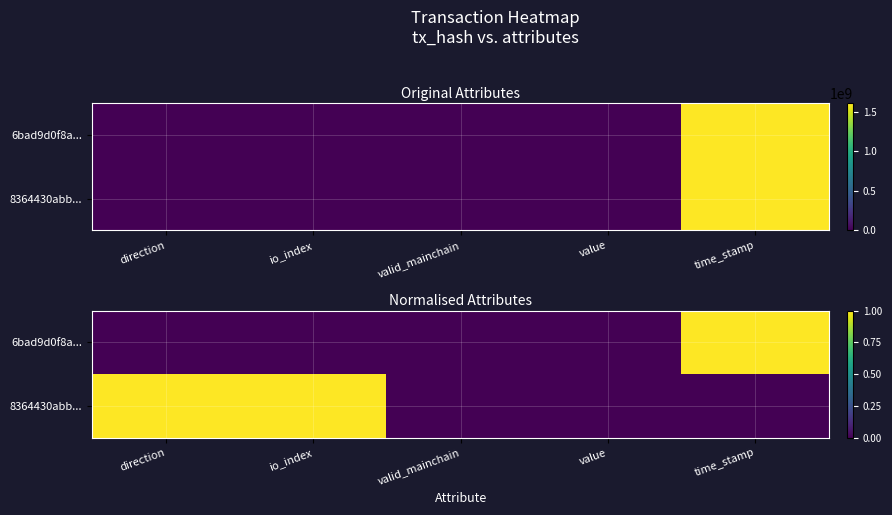

Which series changed the most between value and time_stamp?

6bad9d0f8a...